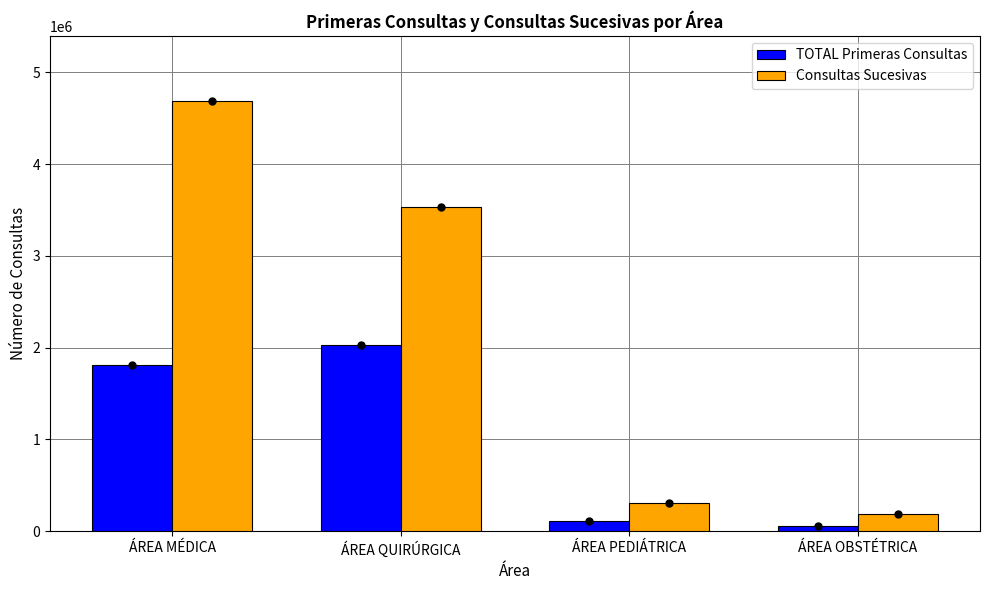

What are all the series names shown in the legend?

TOTAL Primeras Consultas, Consultas Sucesivas